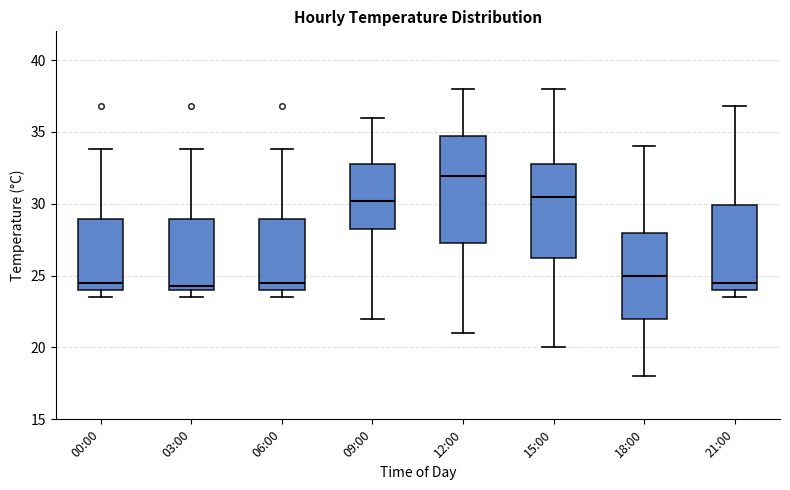

Where does the median line of the box for 18:00 sit on the y-axis? The values are not printed on the chart, so give them approximately, as read against the axis.

25.0